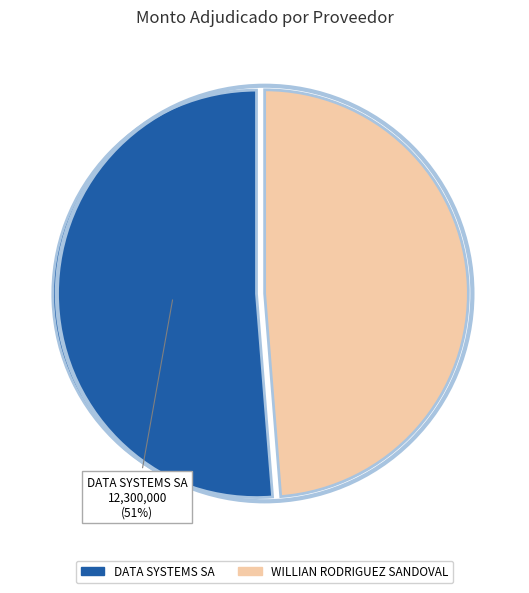

How many slices are in this pie chart?

2